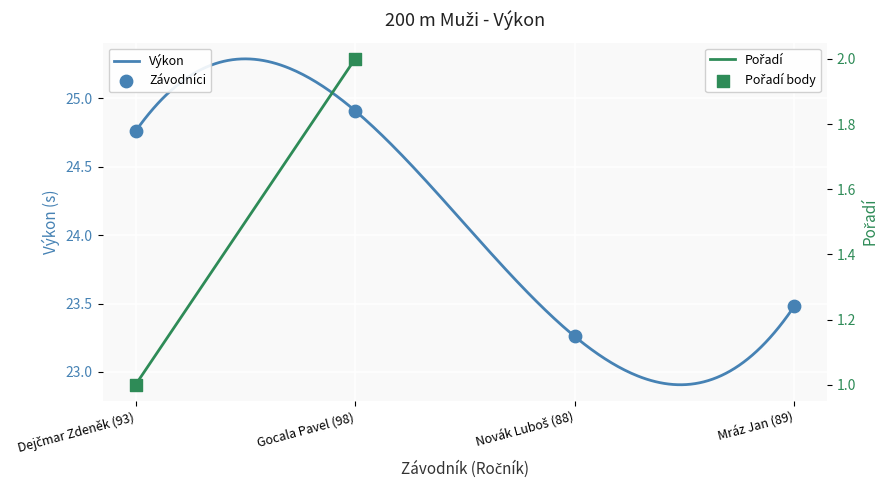

What is the ratio of the value at Novák Luboš (88) to the value at Gocala Pavel (98)?

0.9